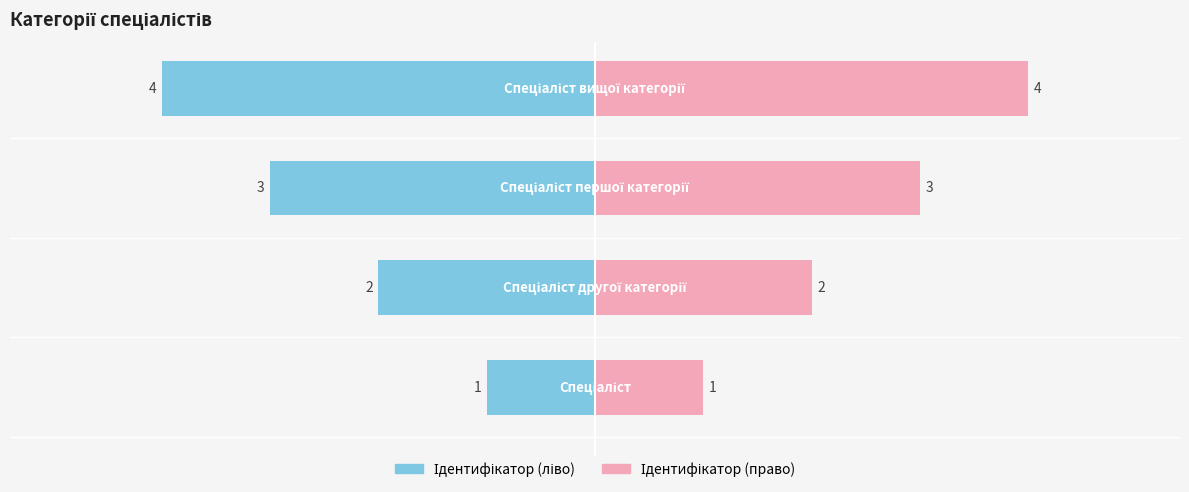

What is the average value?

2